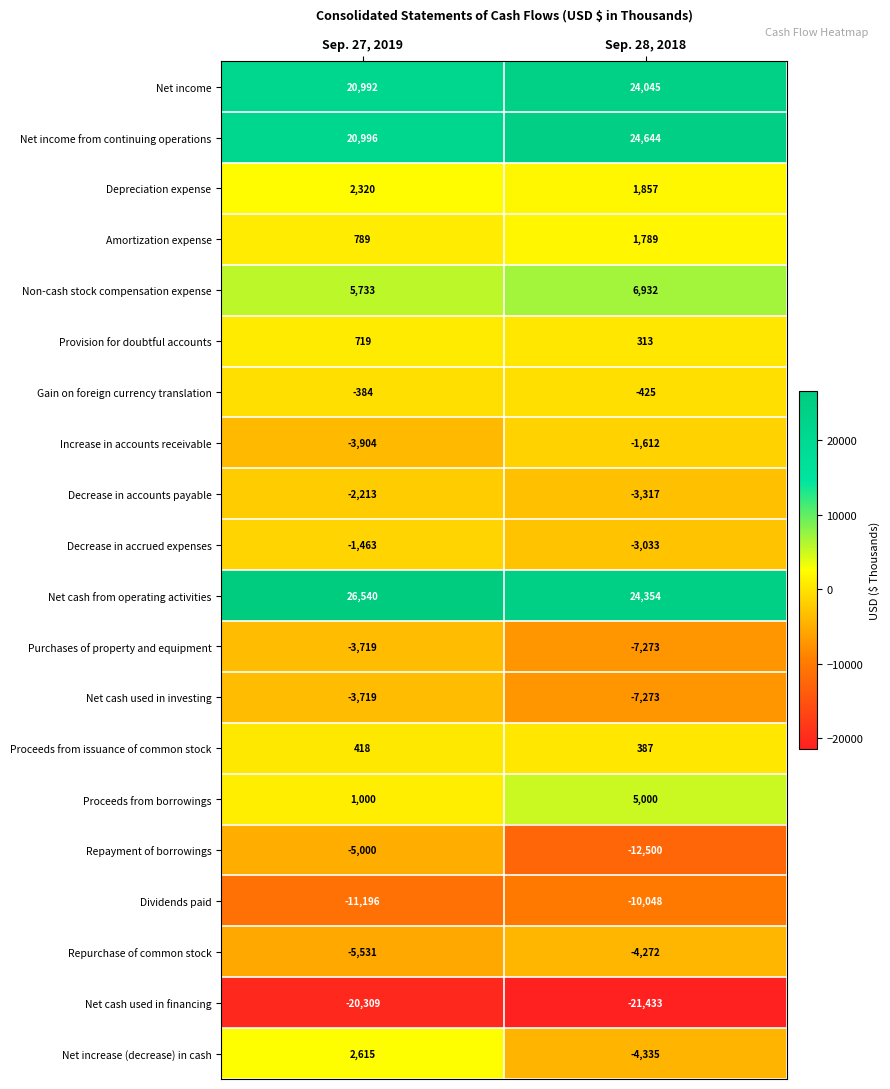

Between Sep. 27, 2019 and Sep. 28, 2018, which series saw the biggest shift?

Repayment of borrowings